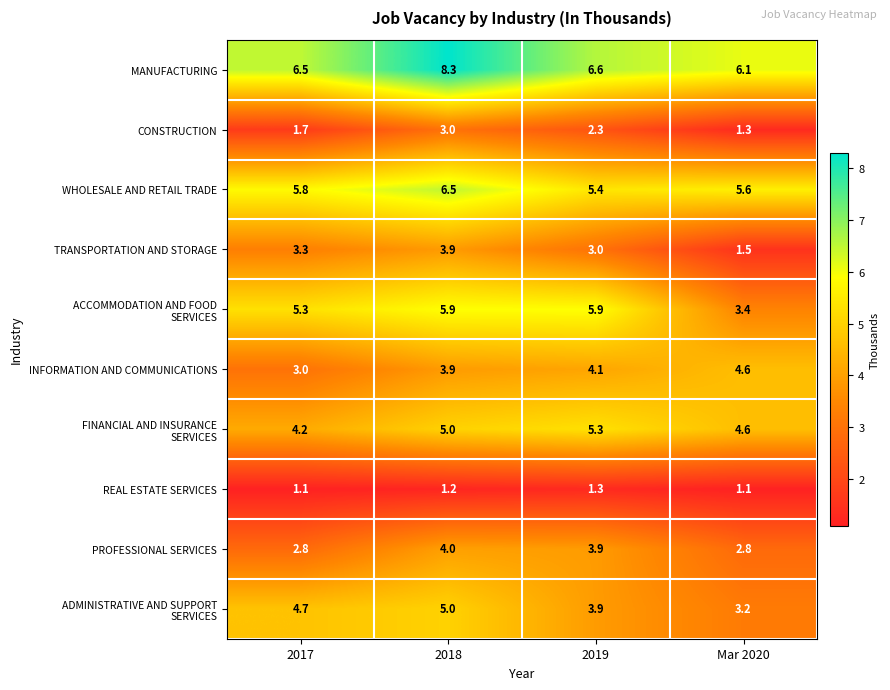

What is the greatest value displayed?

8.3